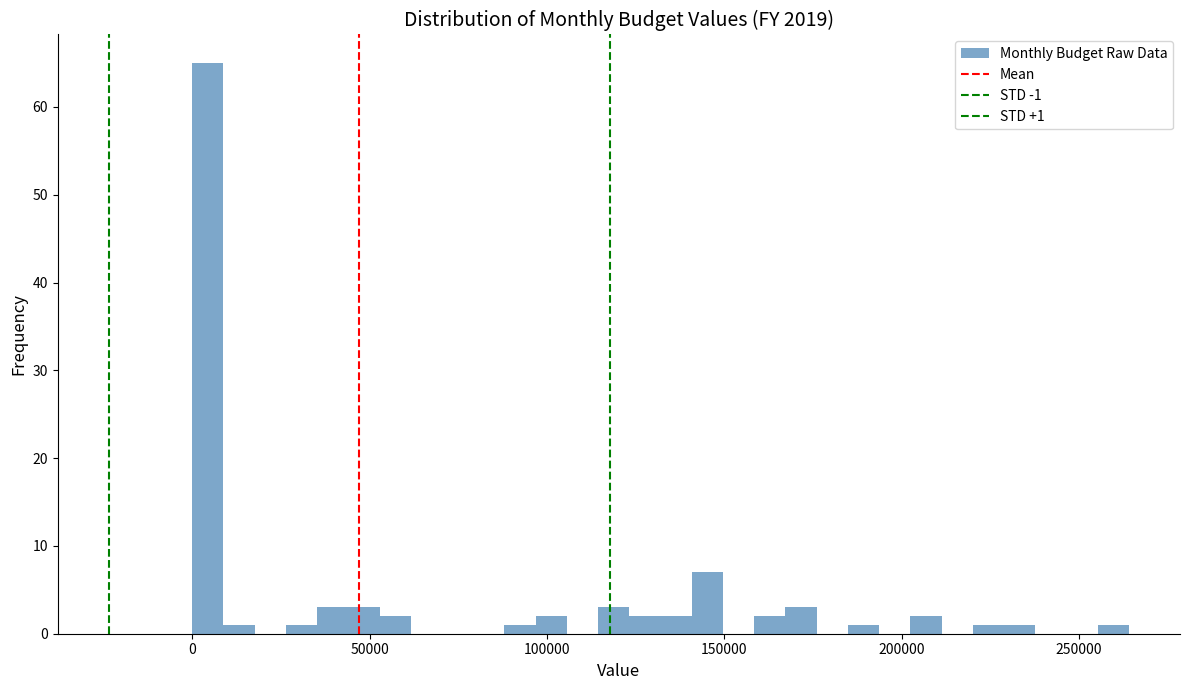

Around what value on the x-axis is the tallest bar? Give the approximate position of its centre, as read against the axis.

5000